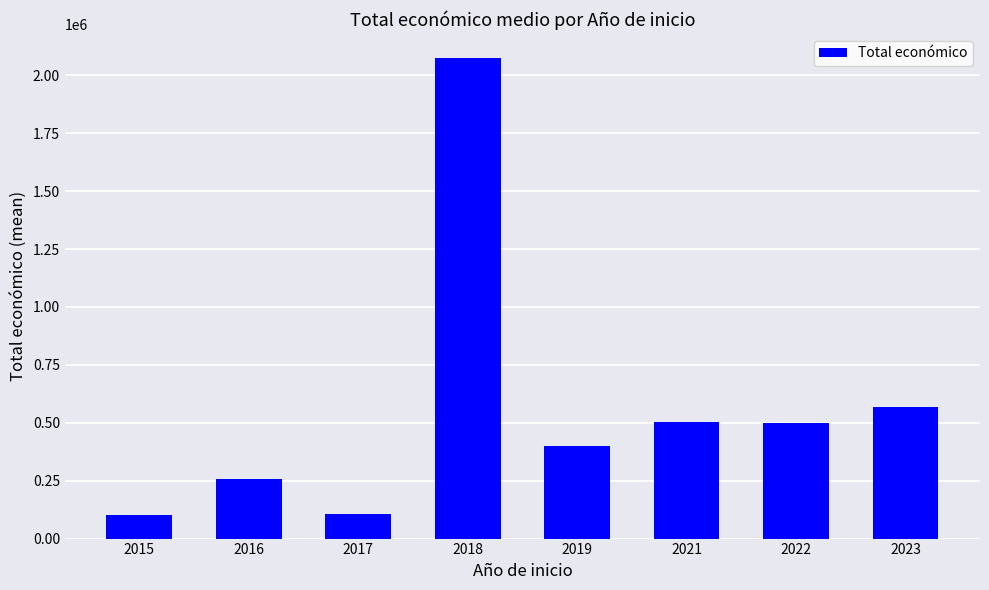

What is the difference between the maximum and minimum values?

1974014.7